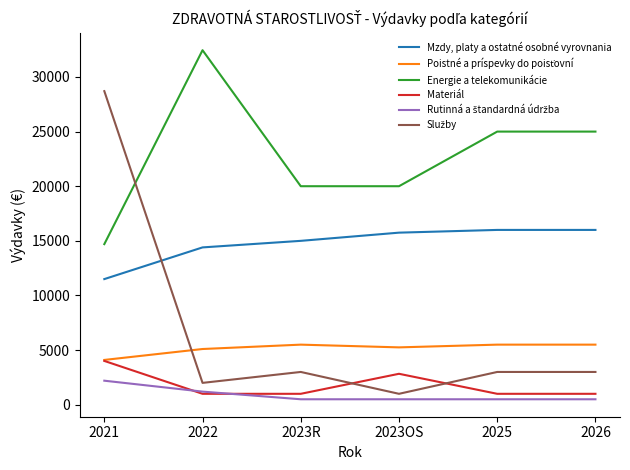

Which series has the largest total across all categories?

Energie a telekomunikácie